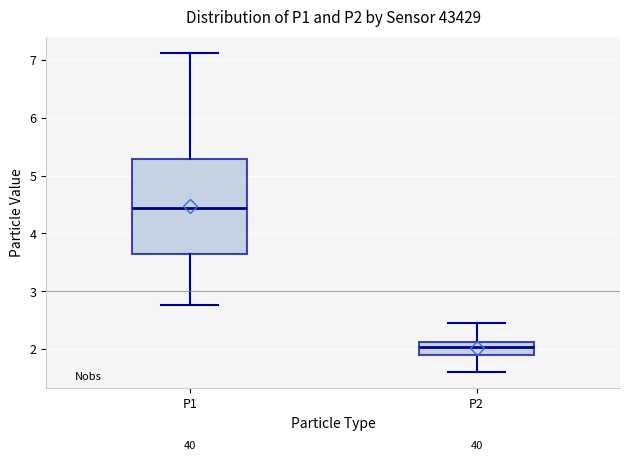

Which box's median line is the lowest?

P2